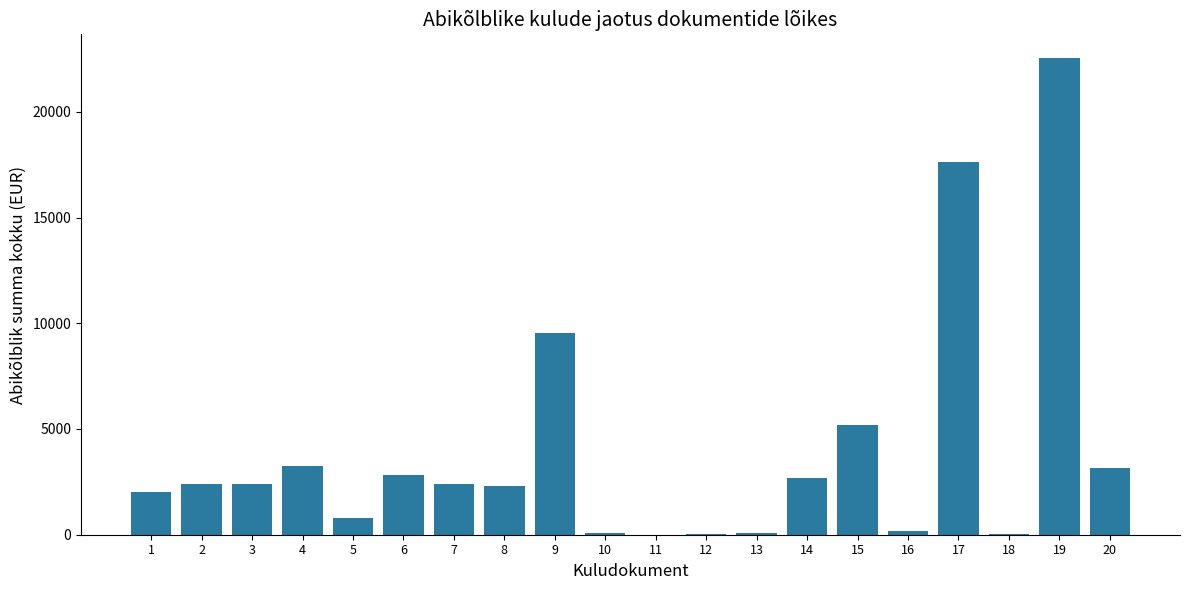

Is it true that the value at 14 is 2704.2?

True